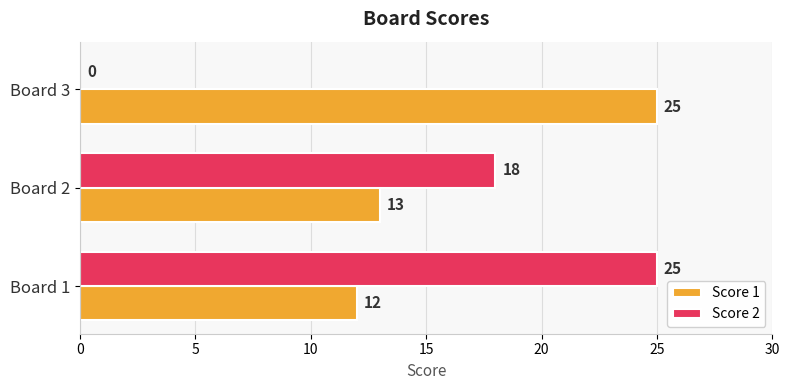

Between Board 1 and Board 2, which series saw the biggest shift?

Score 2